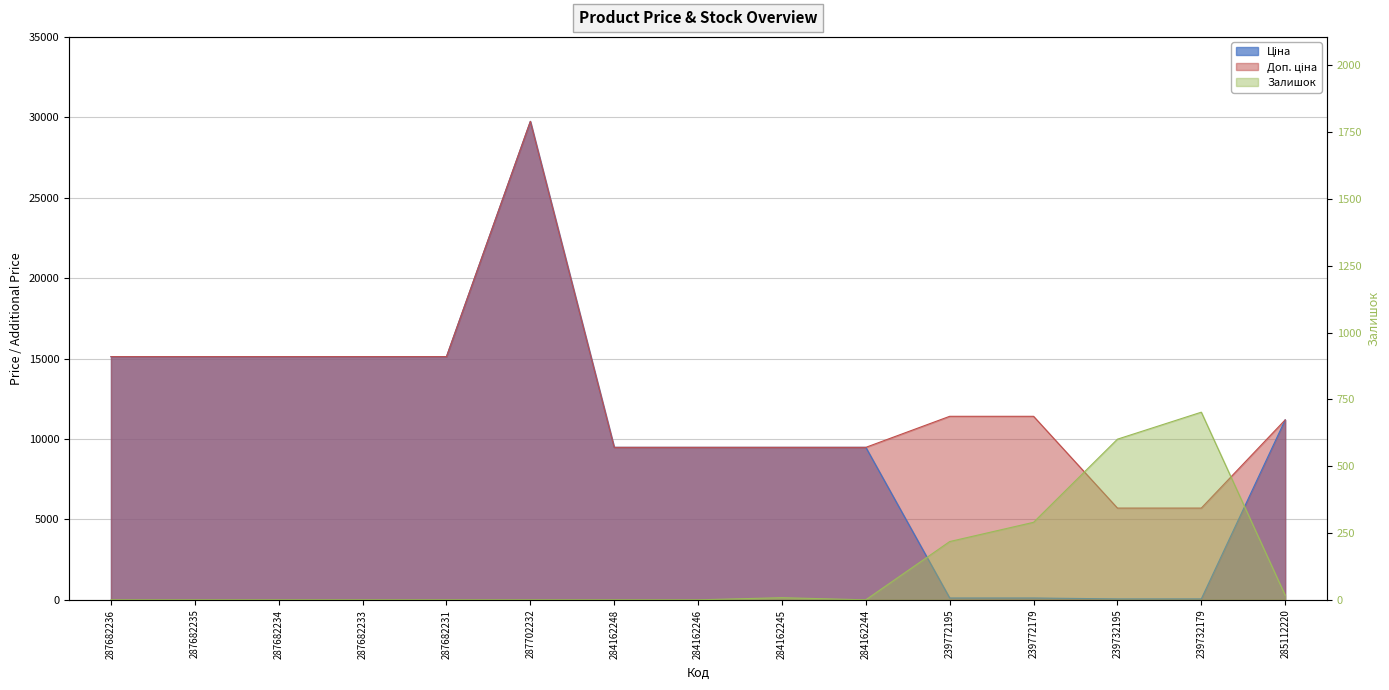

What is the minimum value for Ціна?

57.0